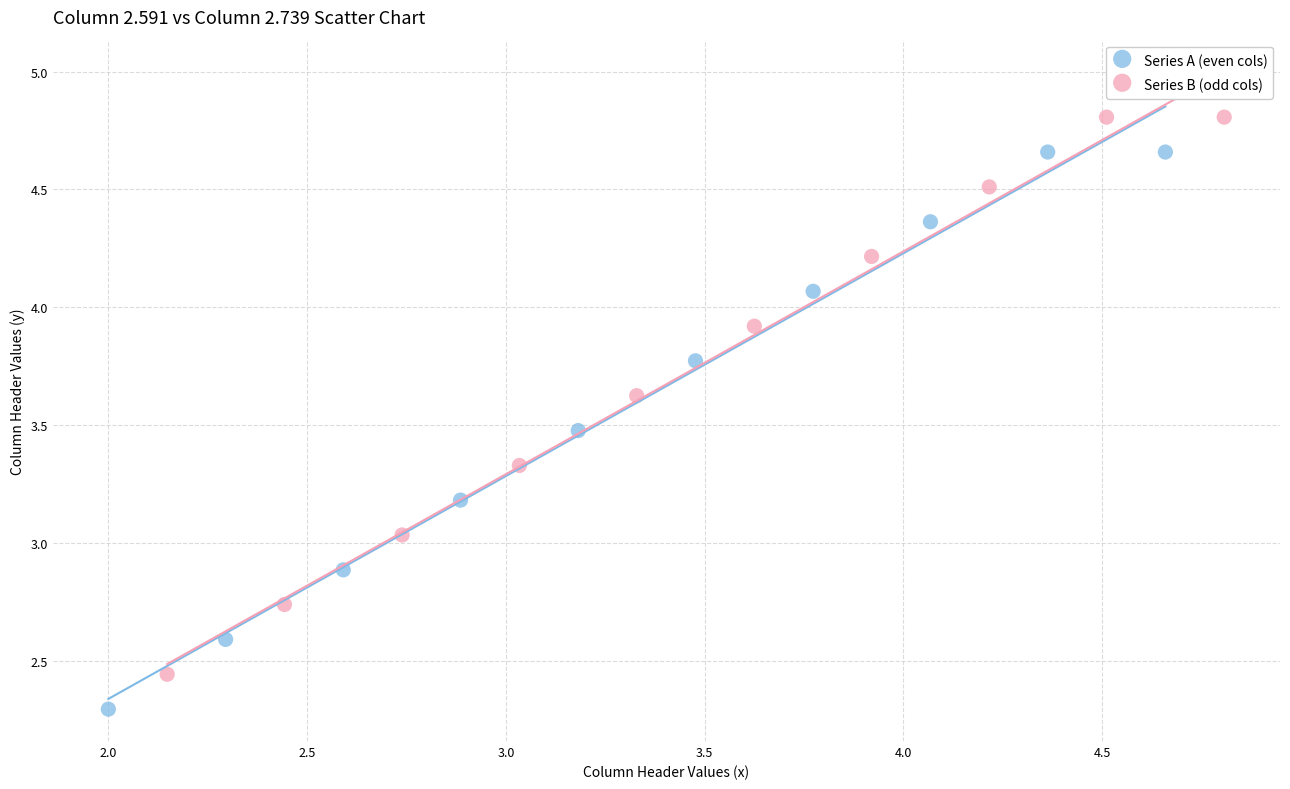

Which series contains the lowest Y value?

Series A (even cols)